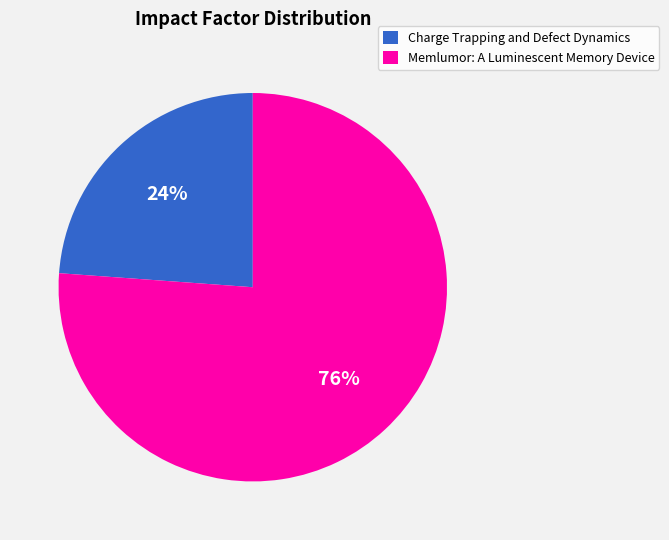

What is the largest slice in the pie chart?

Memlumor: A Luminescent Memory Device